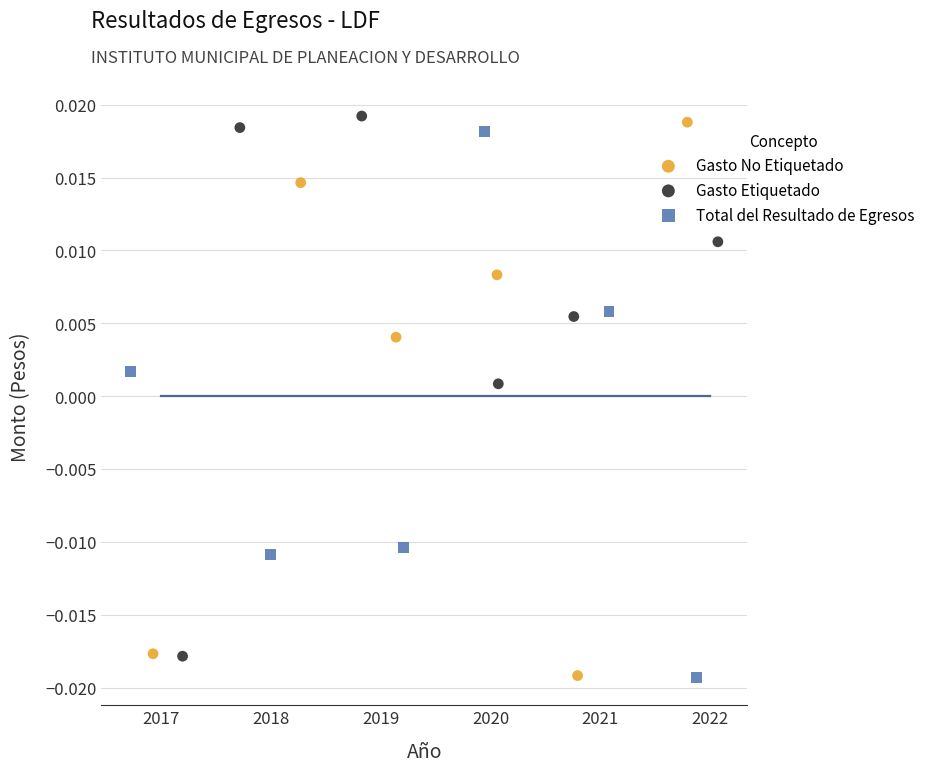

What are all the series names shown in the legend?

Gasto No Etiquetado, Gasto Etiquetado, Total del Resultado de Egresos